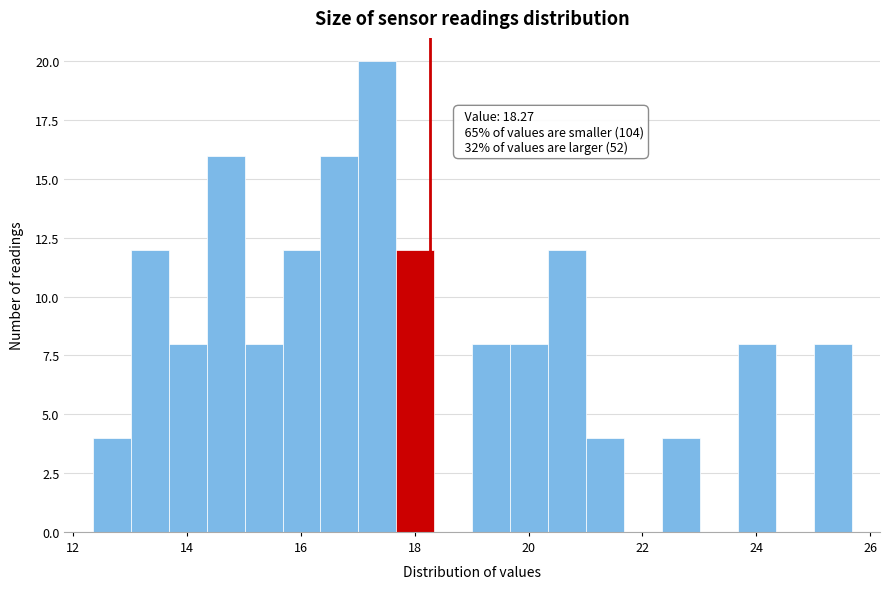

Read against the x-axis, roughly where is the centre of the tallest bar?

17.4